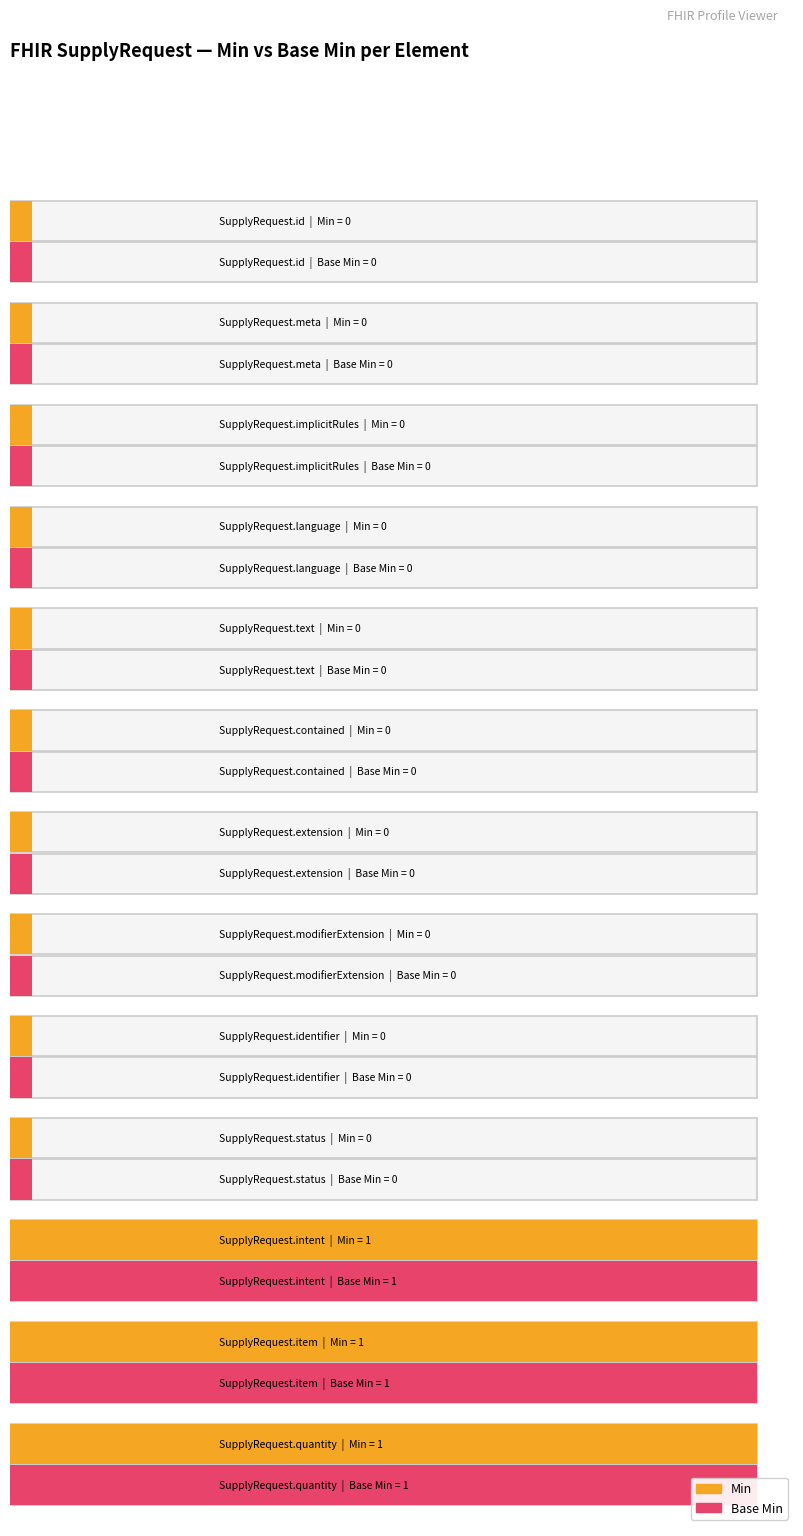

Reading right to left, transcribe all the data shown in this chart.

Min: SupplyRequest.quantity=1	SupplyRequest.item=1	SupplyRequest.intent=1	SupplyRequest.status=0	SupplyRequest.identifier=0	SupplyRequest.modifierExtension=0	SupplyRequest.extension=0	SupplyRequest.contained=0	SupplyRequest.text=0	SupplyRequest.language=0	SupplyRequest.implicitRules=0	SupplyRequest.meta=0	SupplyRequest.id=0
Base Min: SupplyRequest.quantity=1	SupplyRequest.item=1	SupplyRequest.intent=1	SupplyRequest.status=0	SupplyRequest.identifier=0	SupplyRequest.modifierExtension=0	SupplyRequest.extension=0	SupplyRequest.contained=0	SupplyRequest.text=0	SupplyRequest.language=0	SupplyRequest.implicitRules=0	SupplyRequest.meta=0	SupplyRequest.id=0